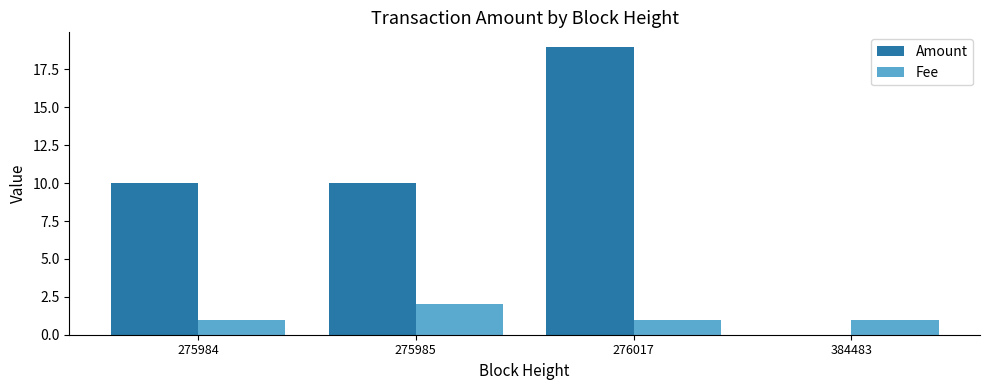

True or false: Fee has a value of 1 at 275984.

True